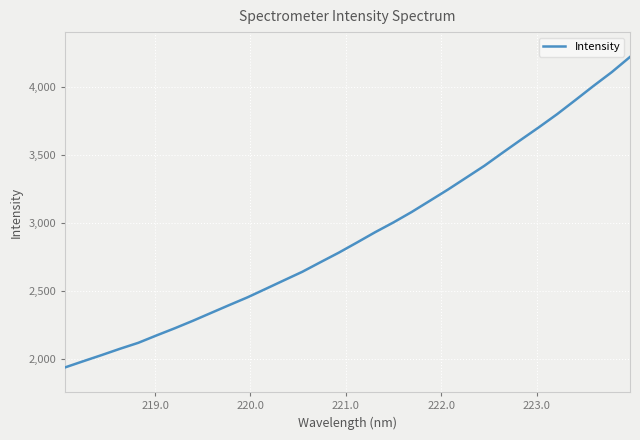

What is the difference between the second highest and second lowest values?

2123.0